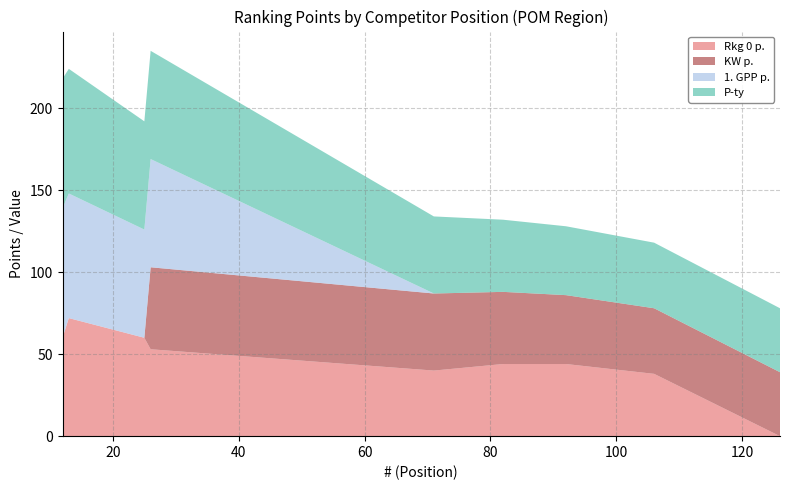

Reading left to right, what are all the values shown in this chart?

Rkg 0 p.: 12=60	13=72	25=60	26=53	71=40	82=44	92=44	106=38	126=0
KW p.: 12=0	13=0	25=0	26=50	71=47	82=44	92=42	106=40	126=39
1. GPP p.: 12=79	13=76	25=66	26=66	71=0	82=0	92=0	106=0	126=0
P-ty: 12=79	13=76	25=66	26=66	71=47	82=44	92=42	106=40	126=39